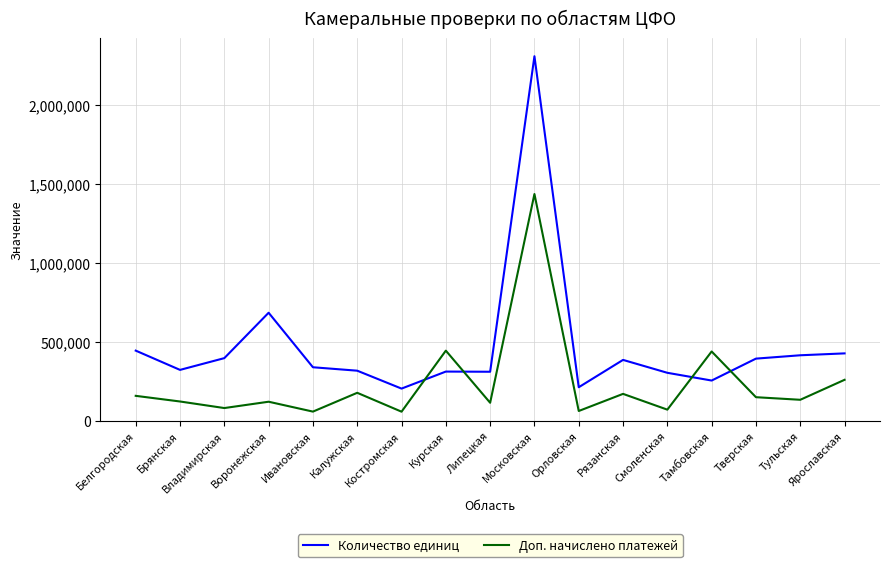

How many lines are shown in the chart?

2